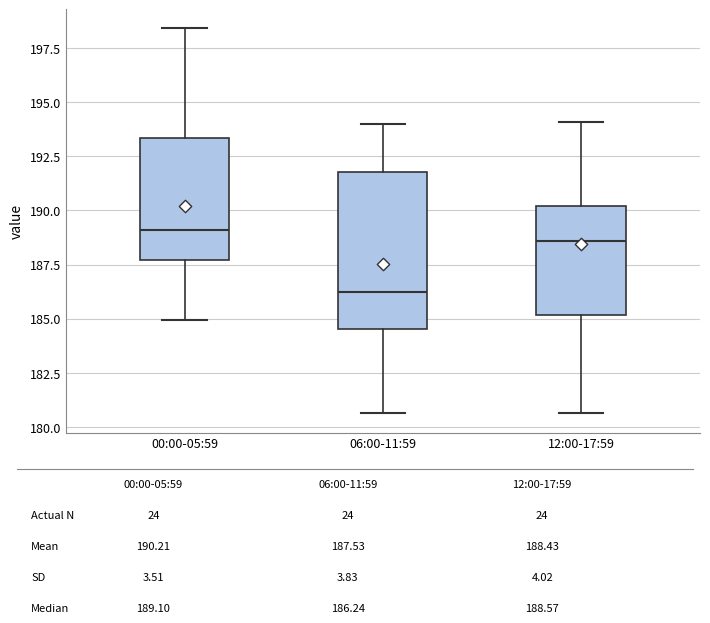

Reading left to right, read every box against the y-axis: the position of its median line, the range the box covers, and the ends of its whiskers. The values are not printed on the chart, so give them approximately, as read against the axis.

00:00-05:59: median 189.0, box 187.5 to 193.5, whiskers 185.0 to 198.5
06:00-11:59: median 186.0, box 184.5 to 192.0, whiskers 180.5 to 194.0
12:00-17:59: median 188.5, box 185.0 to 190.0, whiskers 180.5 to 194.0